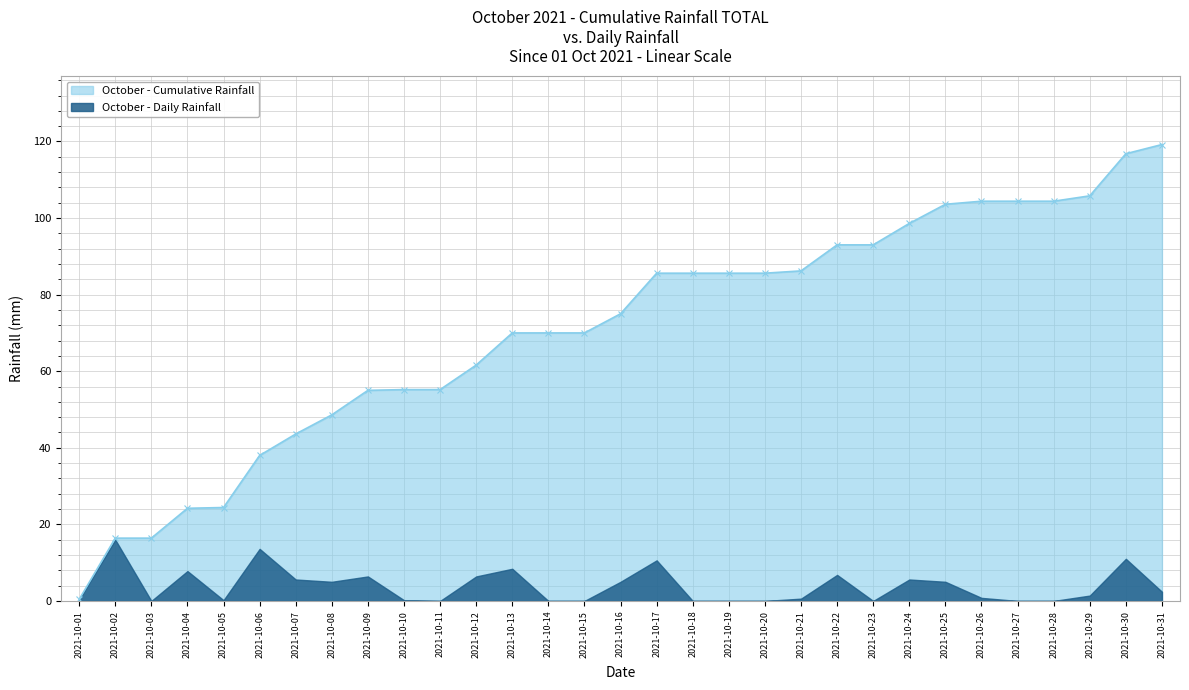

At which label does October - Cumulative Rainfall reach its minimum?

2021-10-01